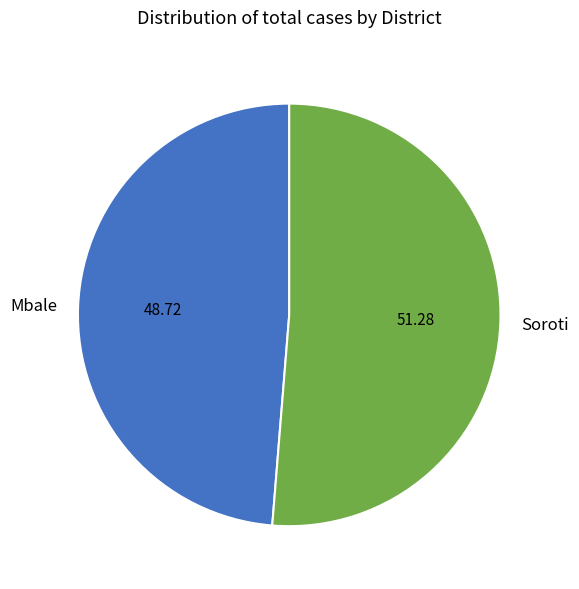

Do Mbale and Soroti together represent more than half of the pie?

Yes